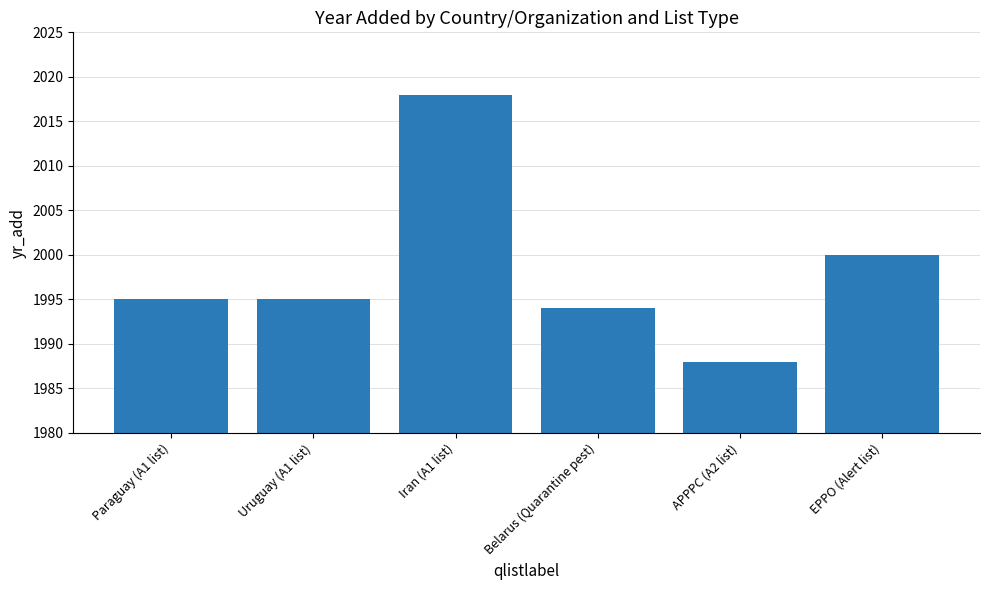

What value does the data have at Belarus (Quarantine pest), to the nearest 5?

1995